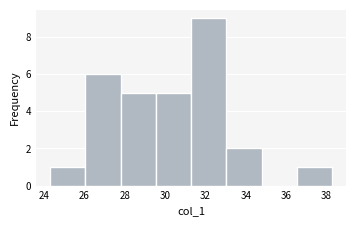

Reading left to right, transcribe this chart: for each bar, give the range it covers on the x-axis and its height. Neither the bar edges nor the heights are printed on the chart, so give them approximately, as read against the axes.

24.4 to 26.0: 1
26.0 to 27.8: 6
27.8 to 29.6: 5
29.6 to 31.2: 5
31.2 to 33.0: 9
33.0 to 34.8: 2
34.8 to 36.6: 0
36.6 to 38.2: 1